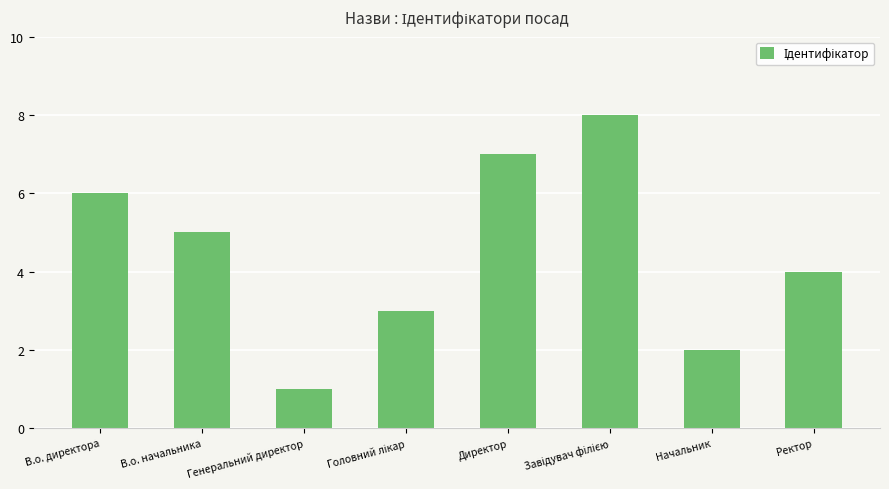

How many distinct data groups are displayed?

1